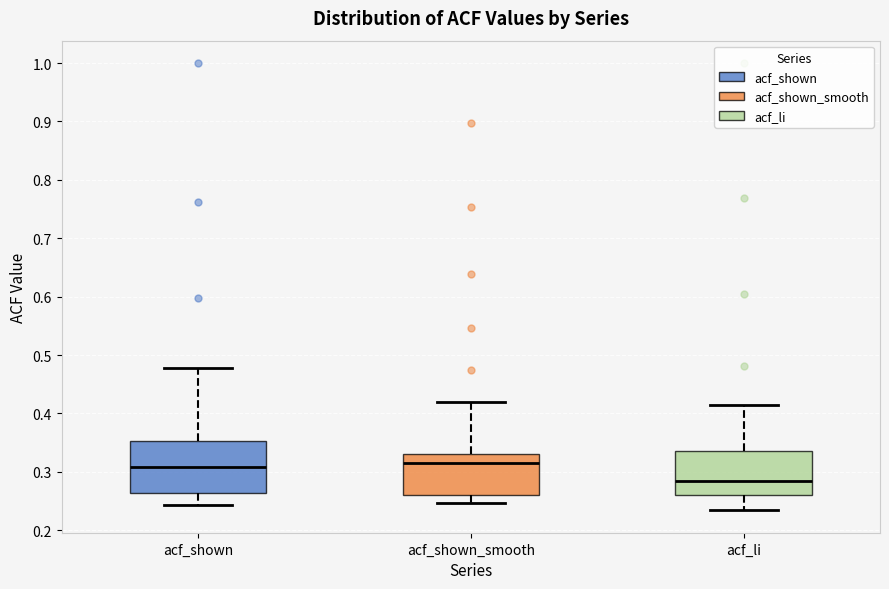

Which box's median line is the lowest?

acf_li